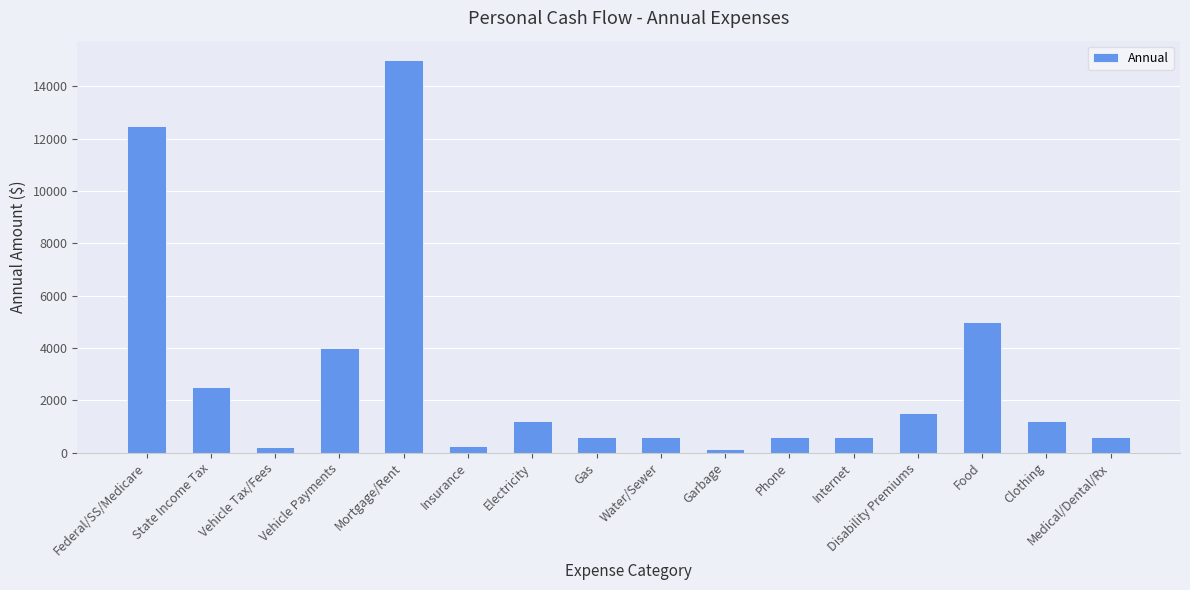

True or false: the data shows 1200 at Clothing.

True